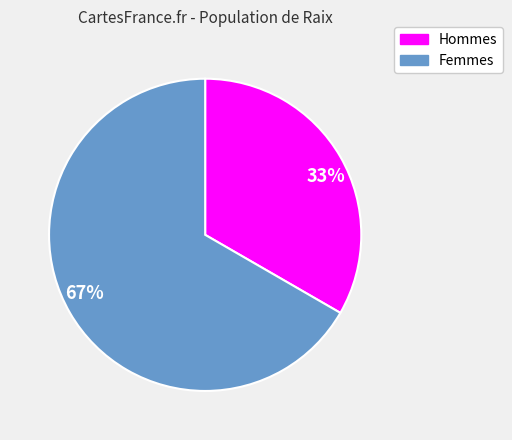

What percentage is the Hommes slice, to the nearest percent?

33%